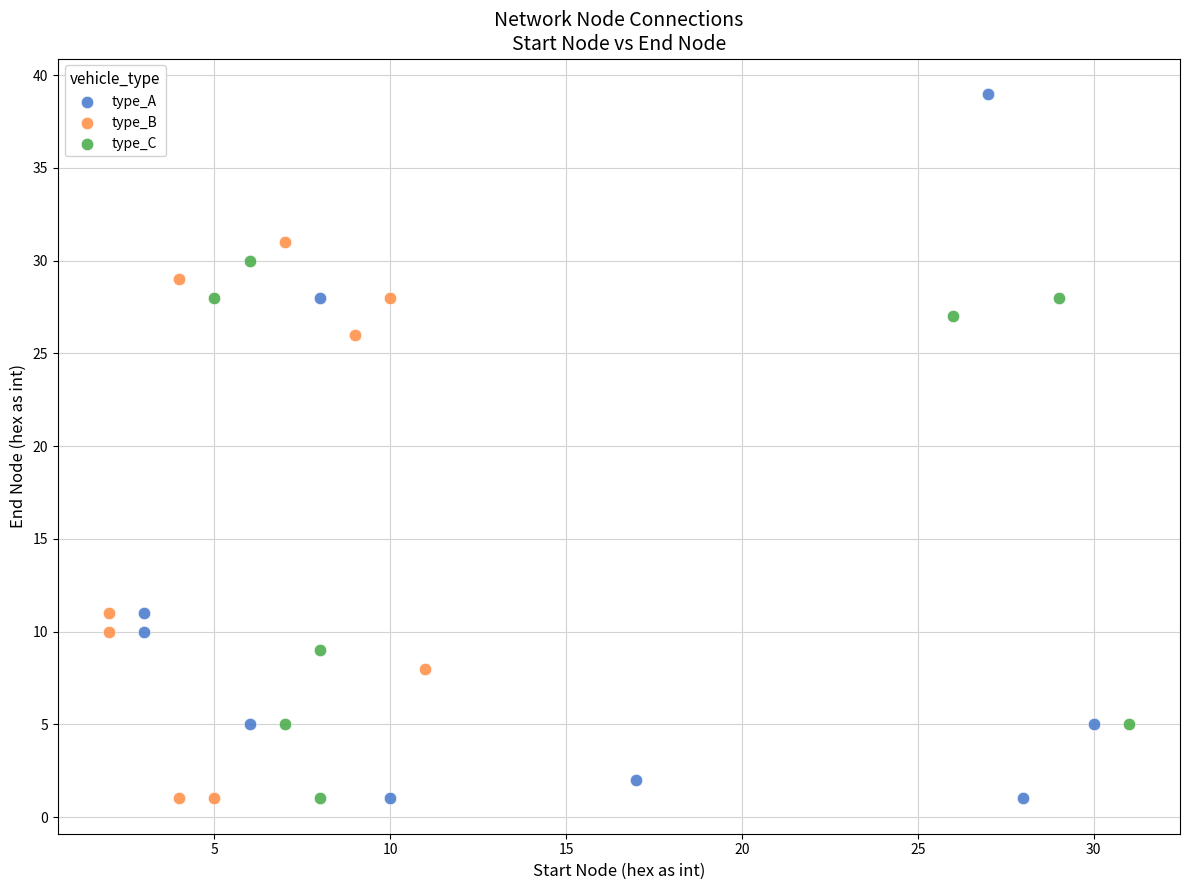

Which series has the widest spread of Y values?

type_A